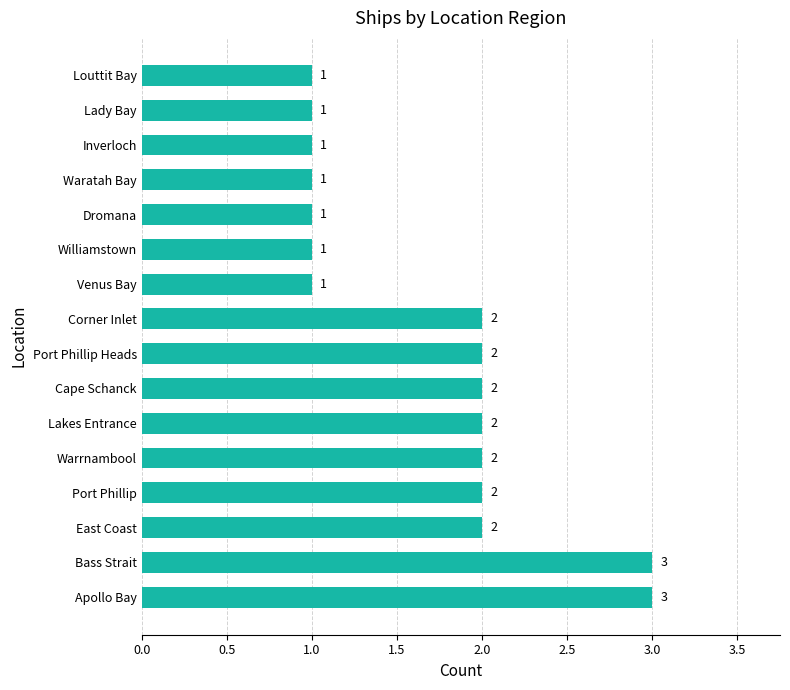

What is the greatest value displayed?

3